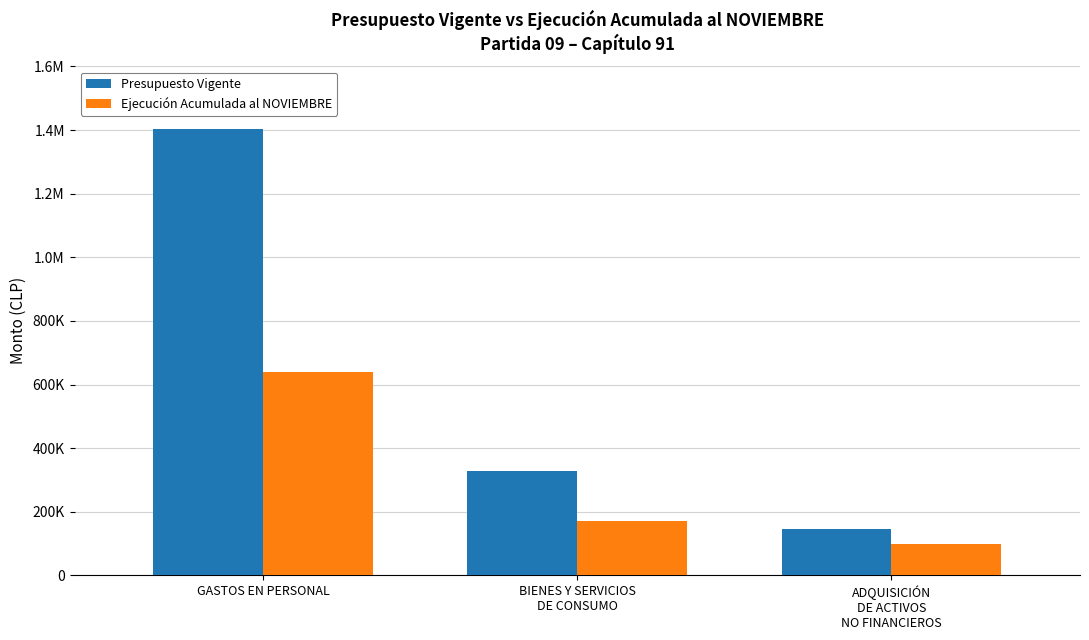

Which series has the largest range (max minus min)?

Presupuesto Vigente